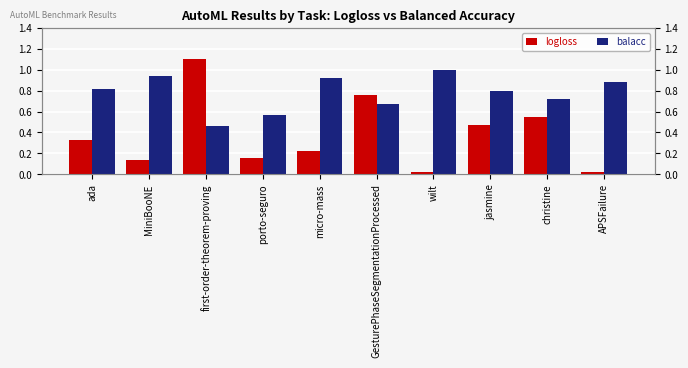

What is the average value of the logloss series?

0.4